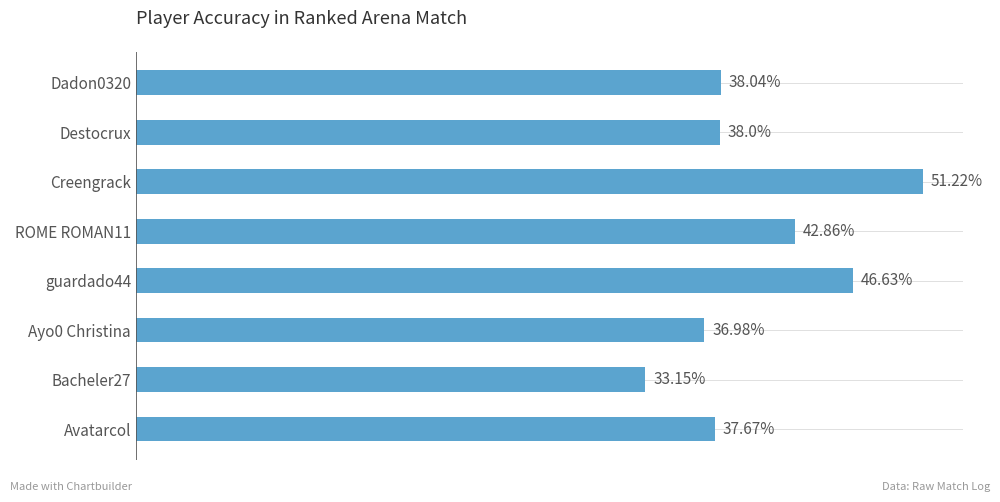

At which label is the value closest to 42?

ROME ROMAN11